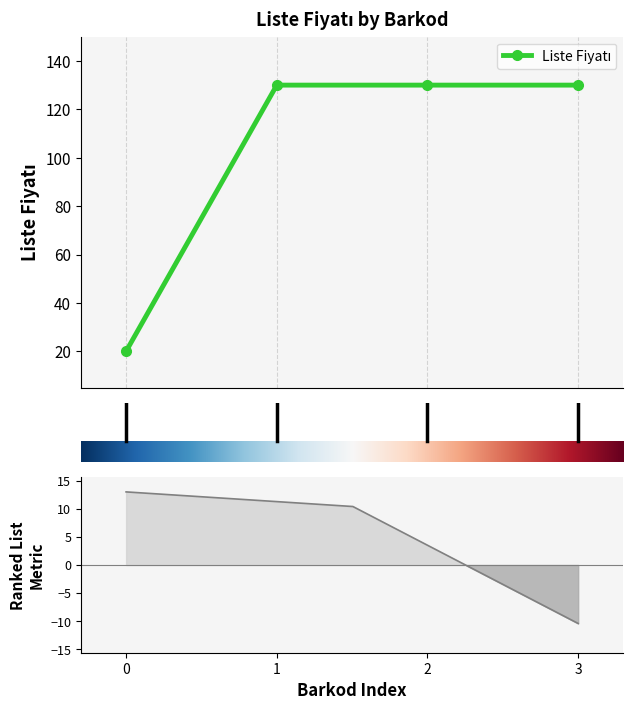

Does the chart have visible grid lines?

No